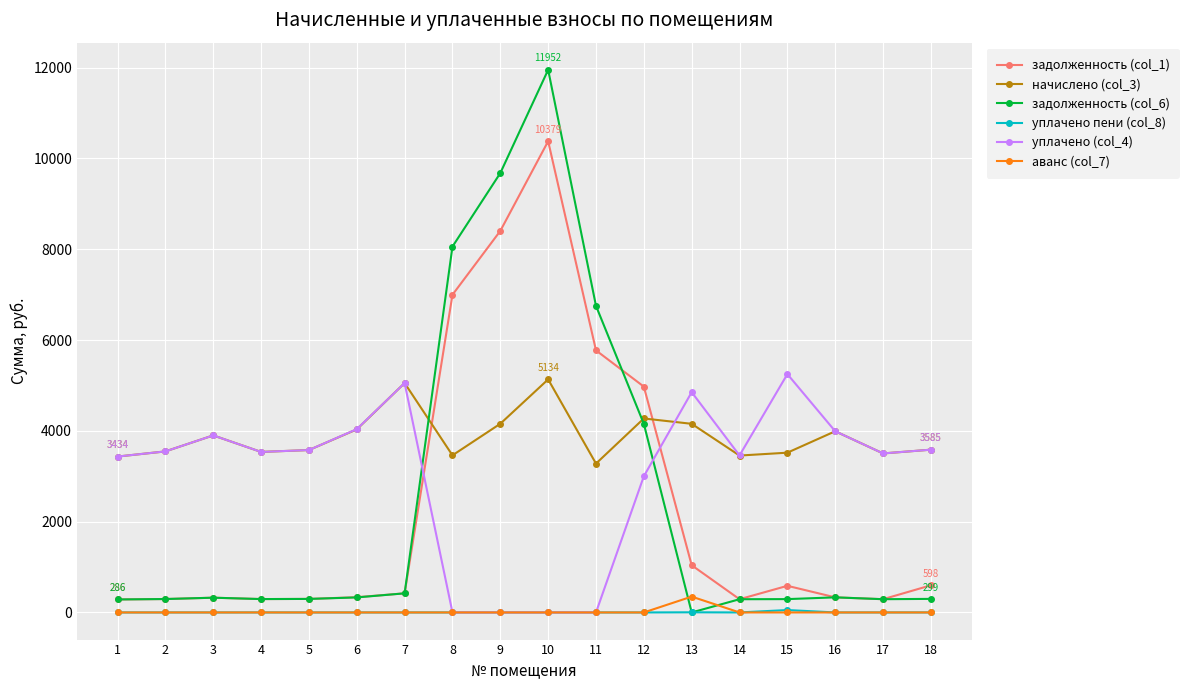

What is the value of the задолженность (col_6) point at the 16th from the left?

332.6